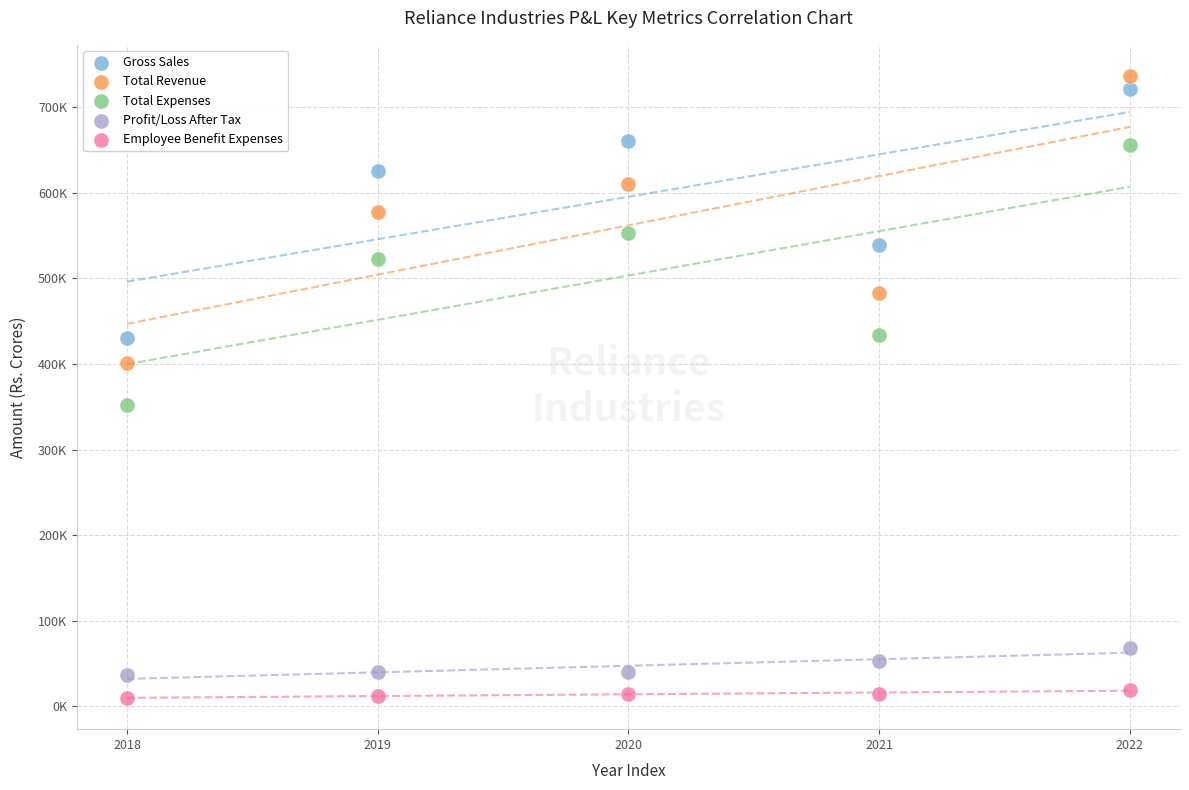

Which series contains the lowest Y value?

Employee Benefit Expenses